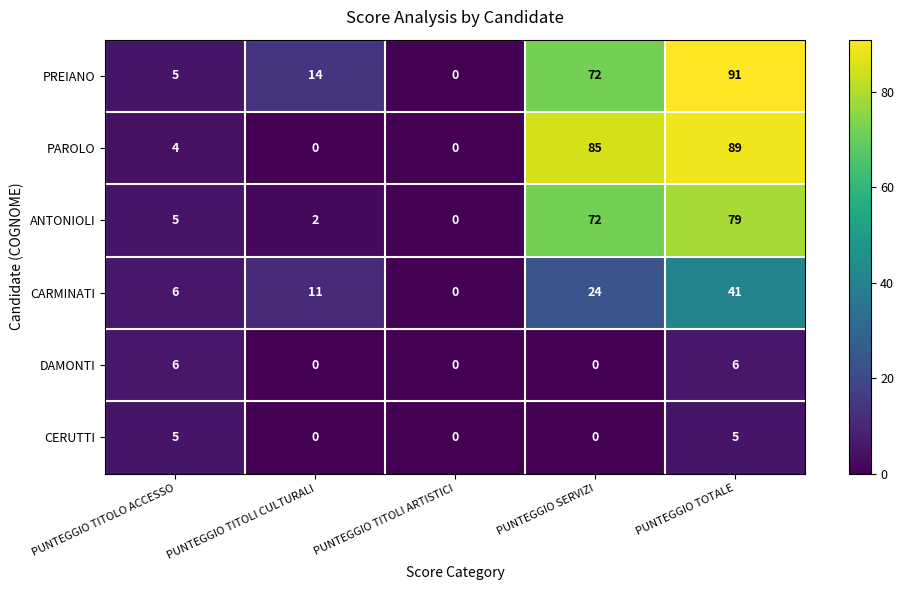

Count the number of categories in the chart.

5